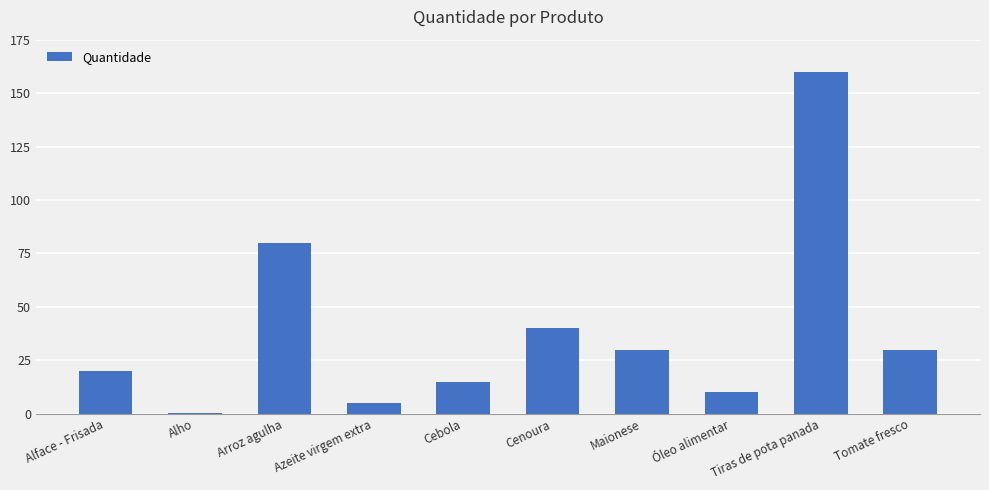

Reading right to left, transcribe all the data shown in this chart.

Tomate fresco=30.0	Tiras de pota panada=160.0	Óleo alimentar=10.0	Maionese=30.0	Cenoura=40.0	Cebola=15.0	Azeite virgem extra=5.0	Arroz agulha=80.0	Alho=0.2	Alface - Frisada=20.0